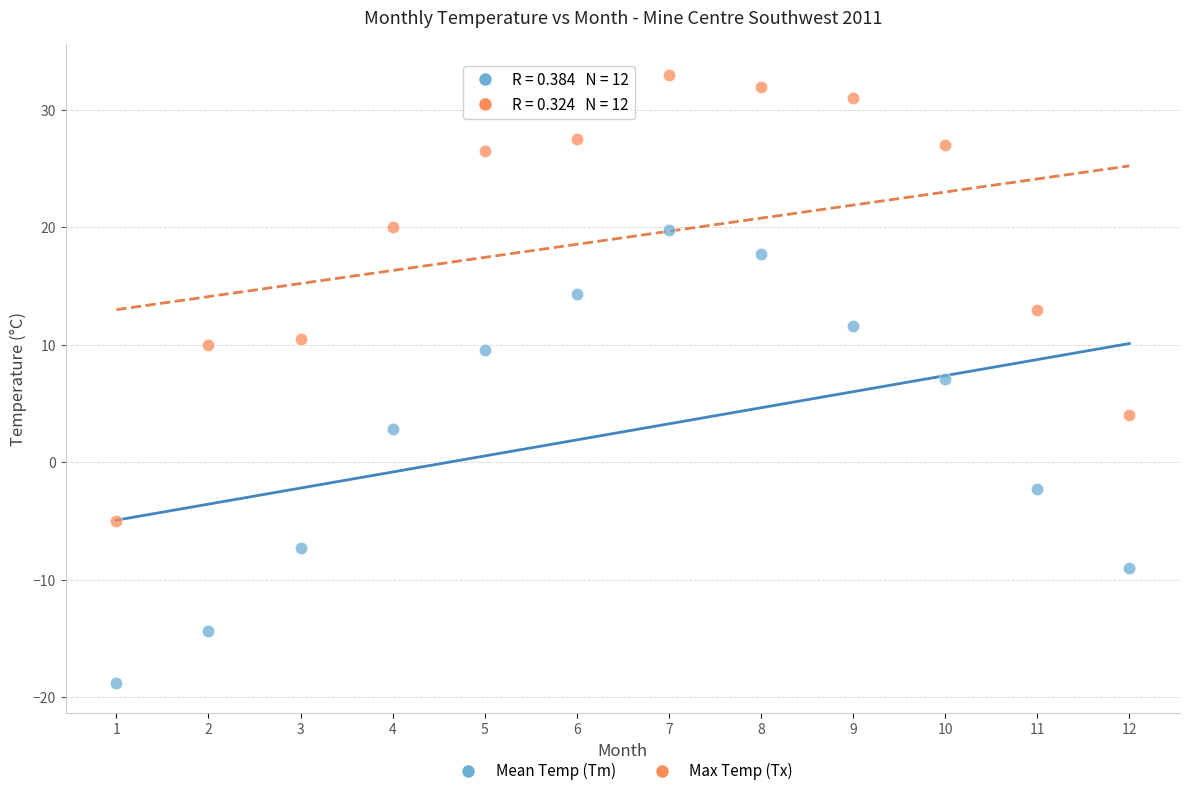

Across all data points, what is the range of X values (max minus min)?

11.0